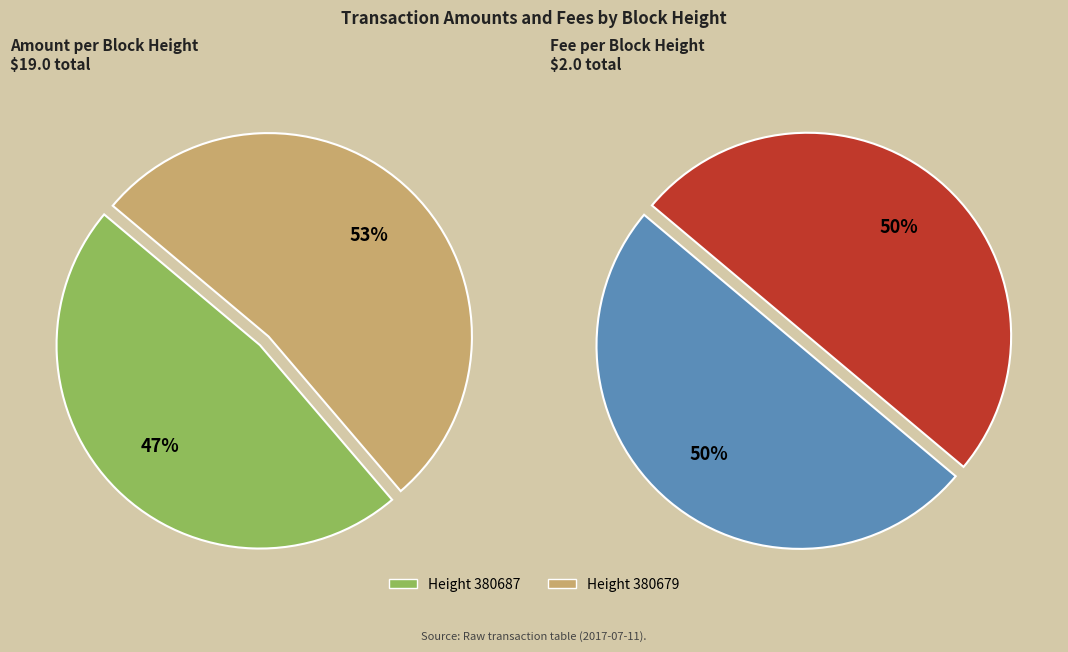

To the nearest percent, what is the combined percentage of 380679 and 380687?

100%